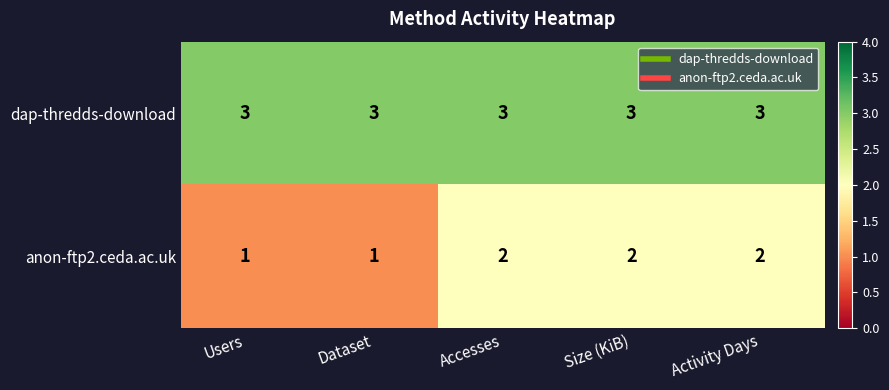

What is the total value across all series at Size (KiB)?

5